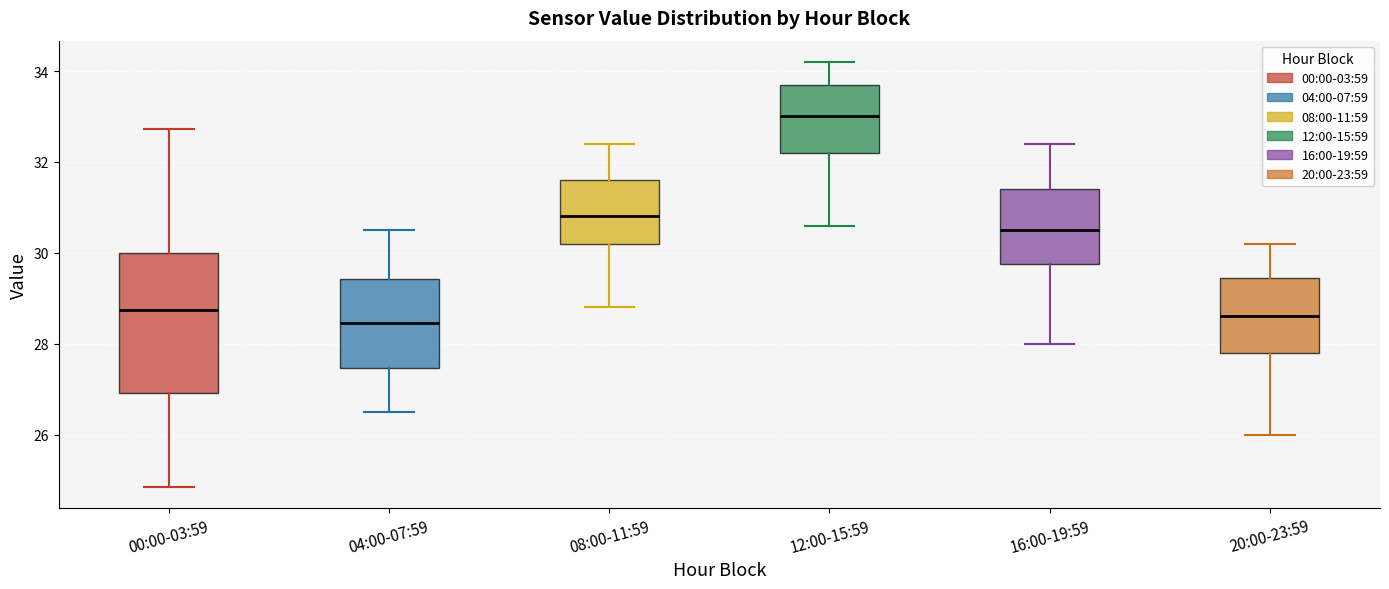

Reading left to right, read every box against the y-axis: the position of its median line, the range the box covers, and the ends of its whiskers. The values are not printed on the chart, so give them approximately, as read against the axis.

00:00-03:59: median 28.8, box 27.0 to 30.0, whiskers 24.8 to 32.8
04:00-07:59: median 28.4, box 27.4 to 29.4, whiskers 26.6 to 30.6
08:00-11:59: median 30.8, box 30.2 to 31.6, whiskers 28.8 to 32.4
12:00-15:59: median 33.0, box 32.2 to 33.8, whiskers 30.6 to 34.2
16:00-19:59: median 30.6, box 29.8 to 31.4, whiskers 28.0 to 32.4
20:00-23:59: median 28.6, box 27.8 to 29.4, whiskers 26.0 to 30.2